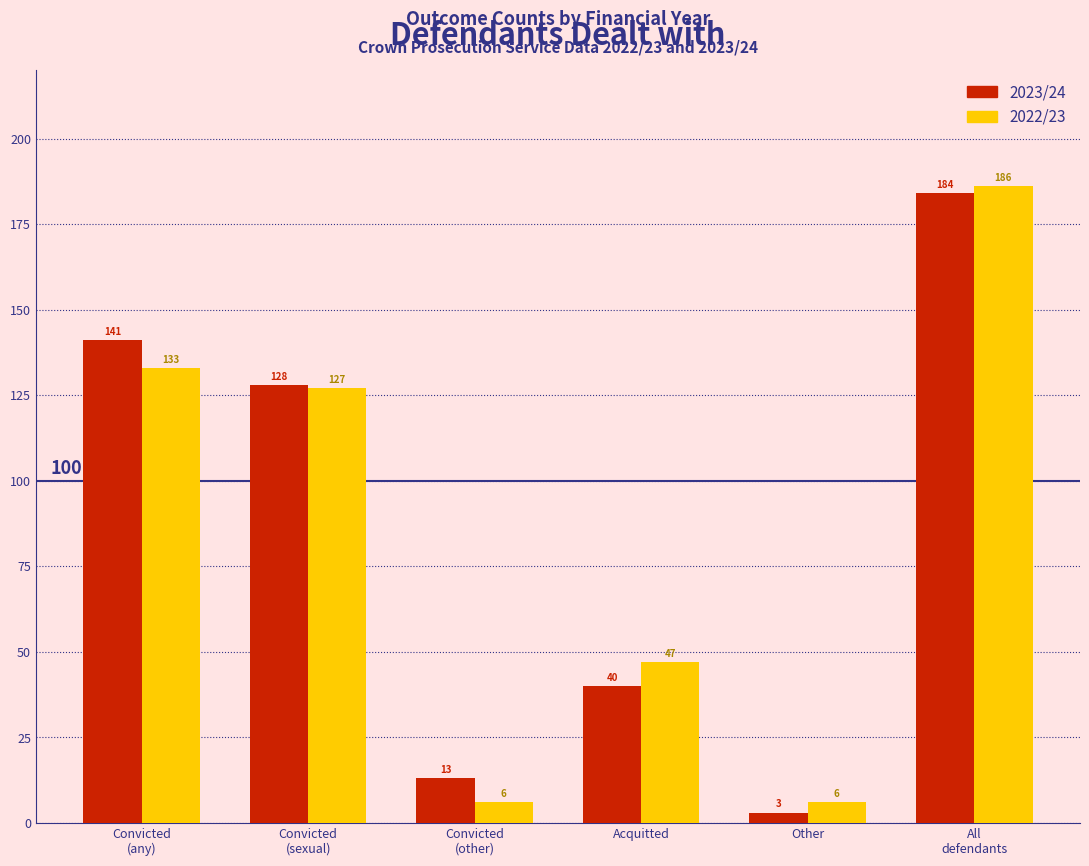

Reading left to right, extract all data points from this chart.

2023/24: 141	128	13	40	3	184
2022/23: 133	127	6	47	6	186